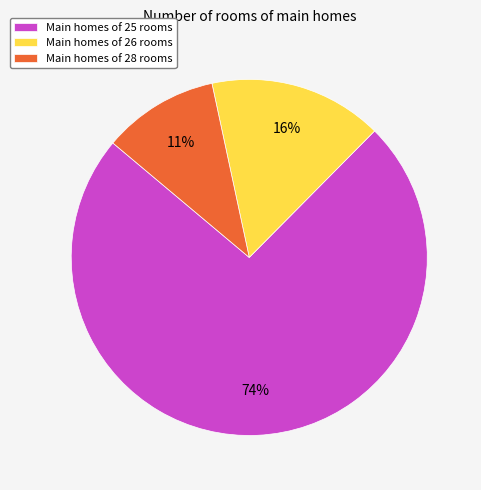

How many segments does this pie chart have?

3